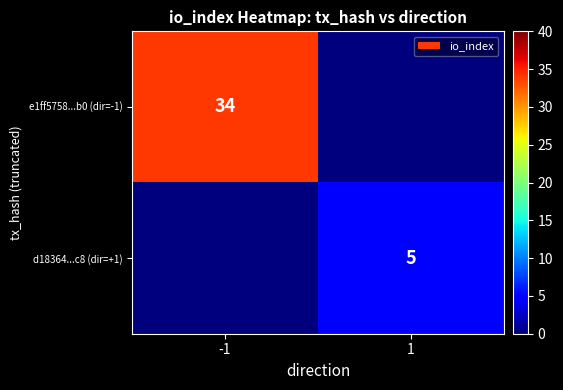

Is it true that e1ff5758...b0 (dir=-1) equals 50 at -1?

False